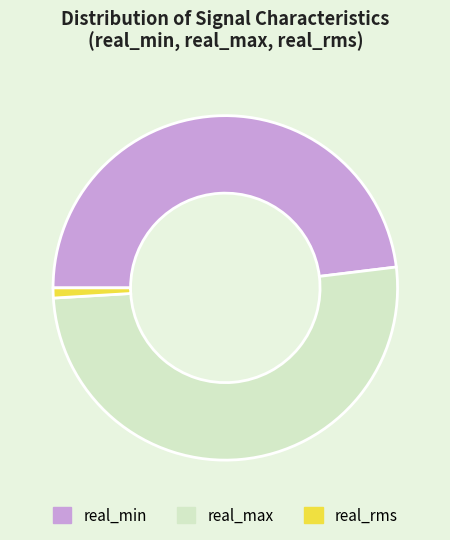

Do real_rms and real_max together represent more than half of the pie?

Yes